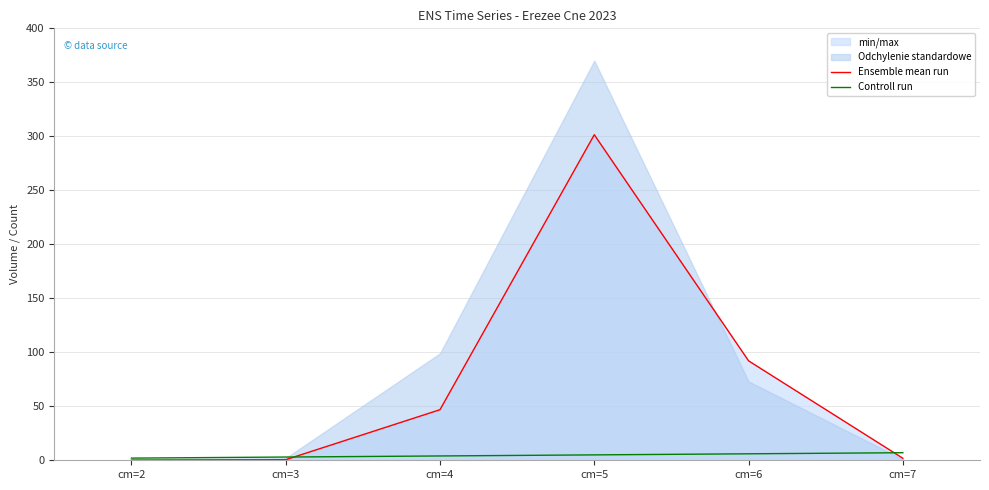

The Controll run series shows 5.0 at cm=5. True or false?

True